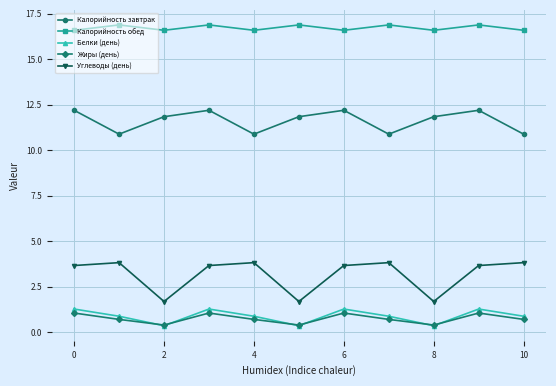

True or false: Белки (день) and Калорийность обед cross at least once.

False